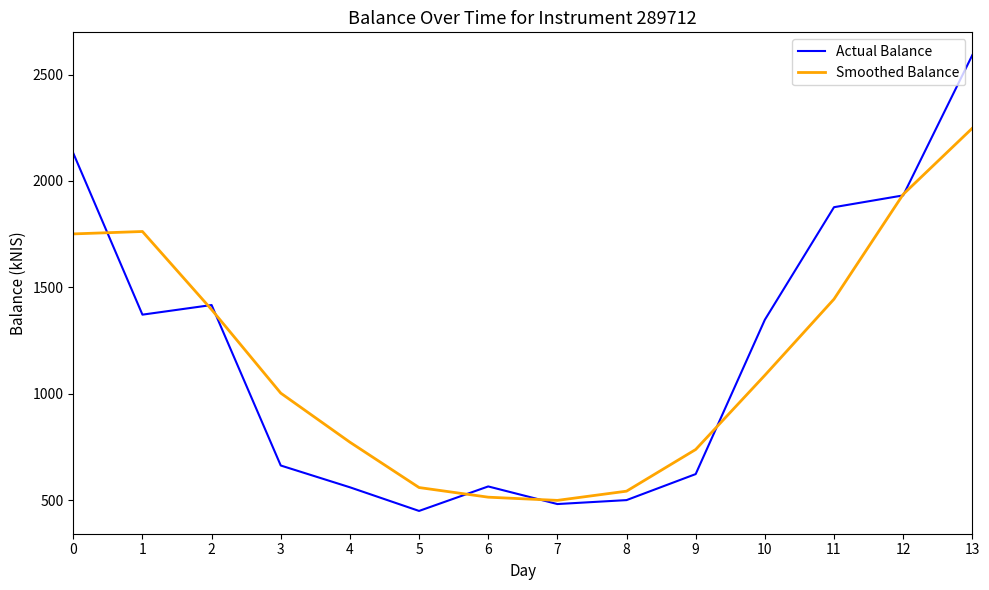

True or false: Actual Balance and Smoothed Balance intersect in this chart.

True